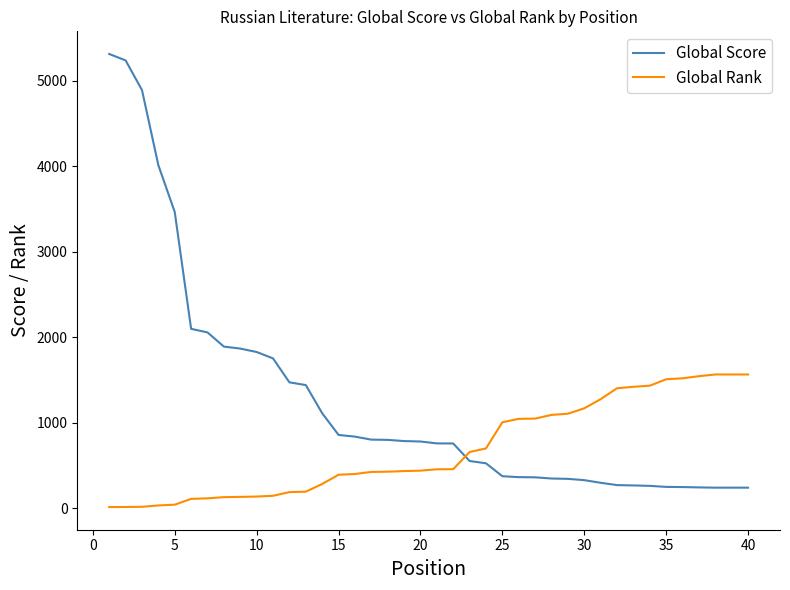

What is the difference between the maximum and minimum values in the Global Rank series?

1551